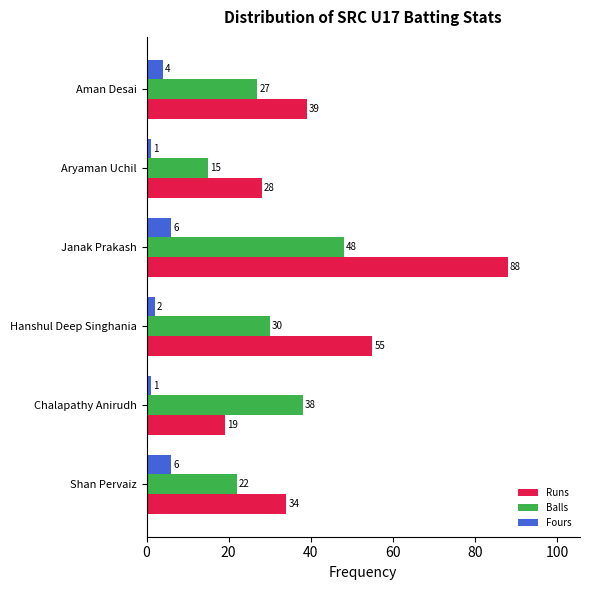

List the series in order of their peak value, lowest first.

Fours, Balls, Runs